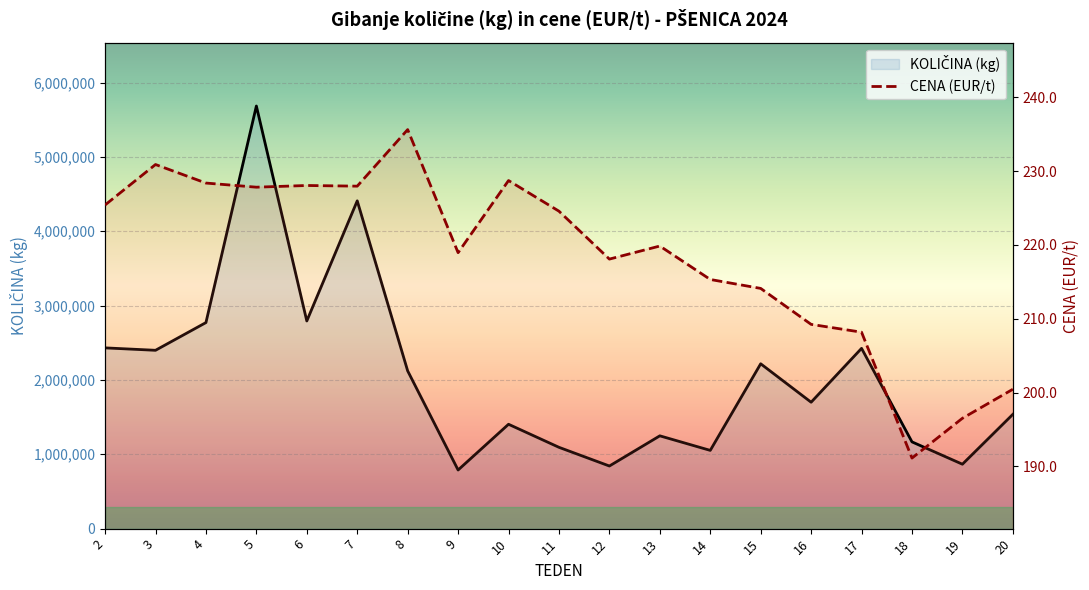

Reading right to left, what are all the values shown in this chart?

KOLIČINA (kg): 1537284.0	866429.0	1166805.0	2424866.0	1700291.0	2217235.0	1052456.0	1248206.0	842260.0	1093724.0	1403840.0	788540.0	2121990.0	4408800.0	2793190.0	5684520.0	2771520.0	2398720.0	2431320.0
CENA (EUR/t): 200.5	196.5	191.1	208.2	209.2	214.1	215.3	219.9	218.1	224.6	228.7	219.0	235.6	228.0	228.1	227.8	228.4	230.9	225.4